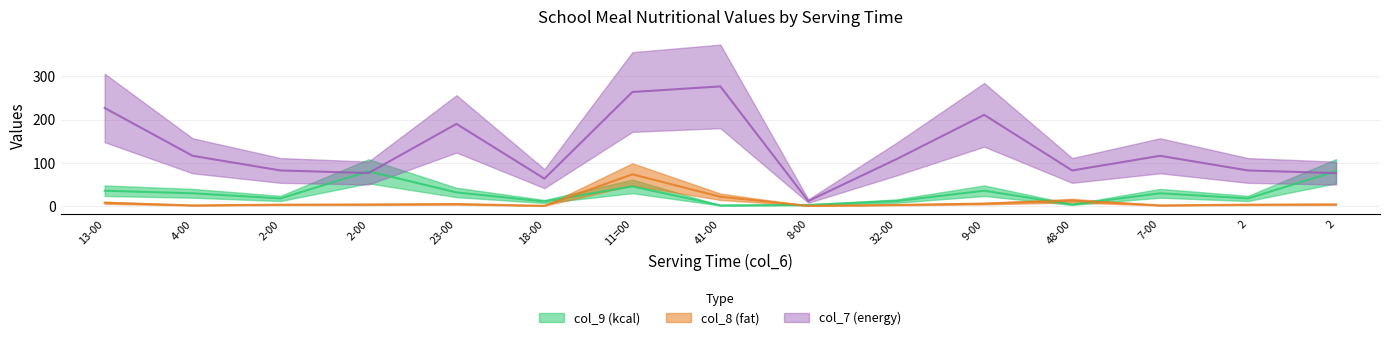

At which category does col_7 (energy) reach its first local valley?

2-00